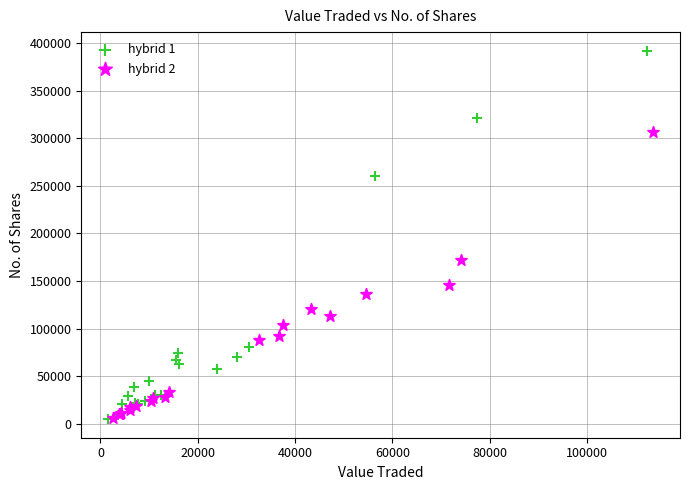

What are all the series names shown in the legend?

hybrid 1, hybrid 2